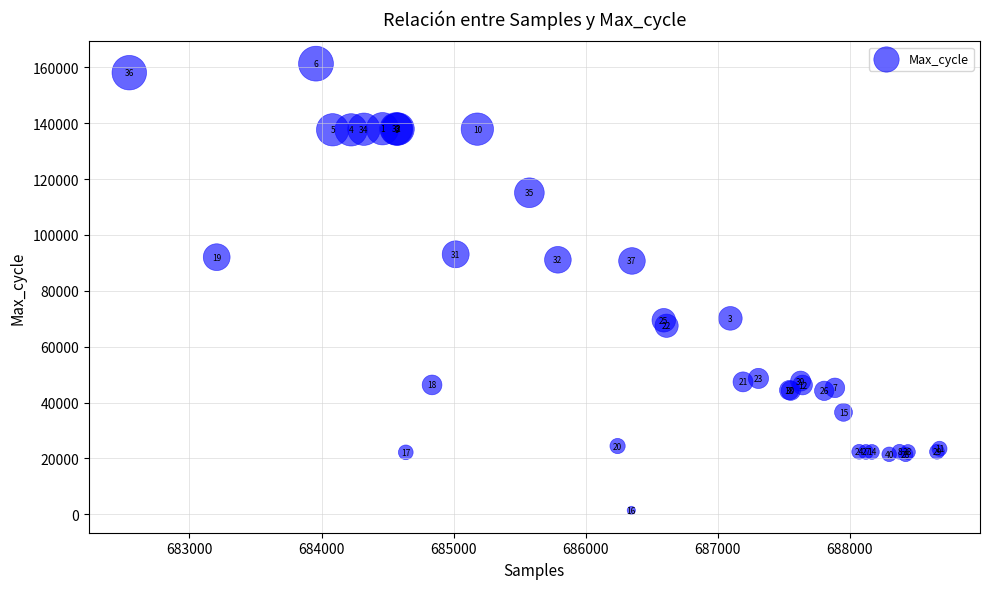

What Y value in the scatter plot is closest to 81361?

90691